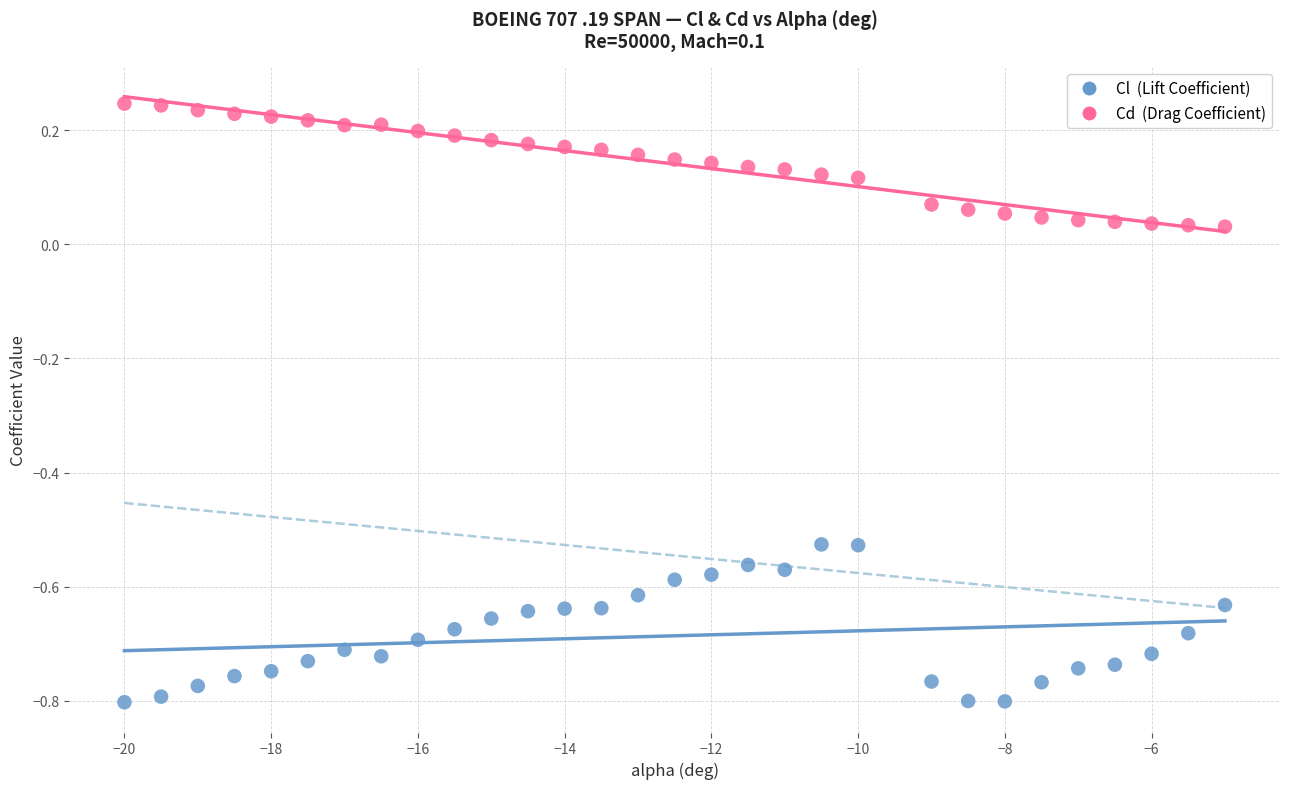

What are all the series names shown in the legend?

Cl (Lift Coefficient), Cd (Drag Coefficient)